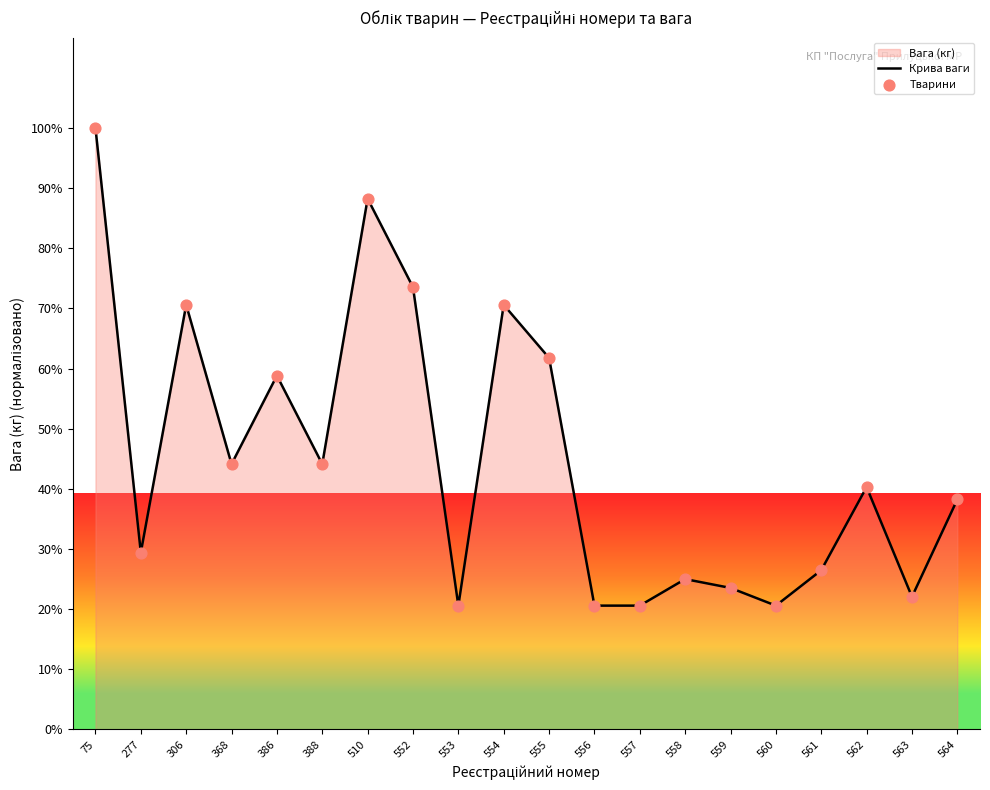

Which series contains the highest Y value?

Крива ваги